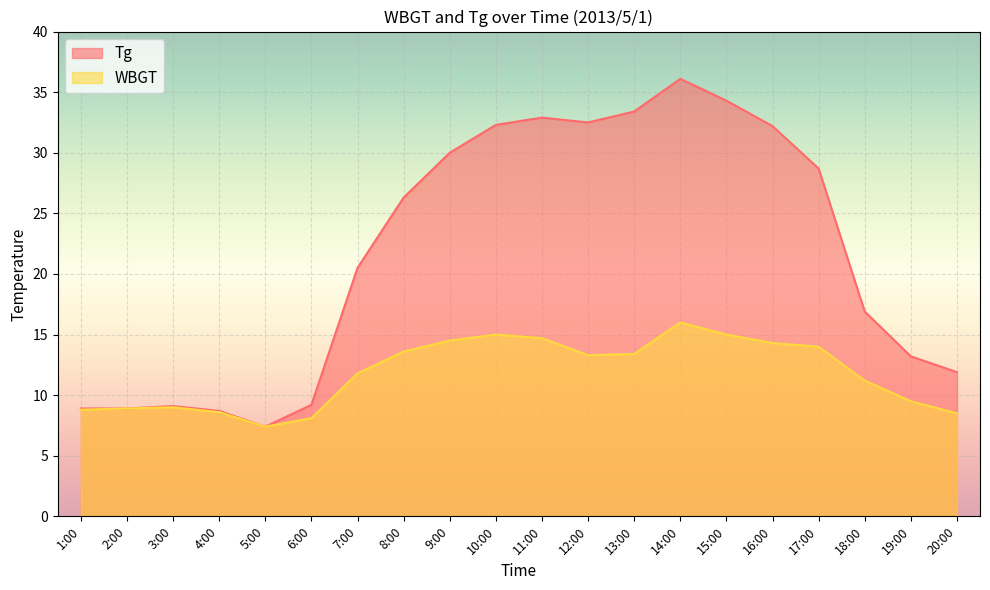

List the series in order of their peak value, lowest first.

WBGT, Tg